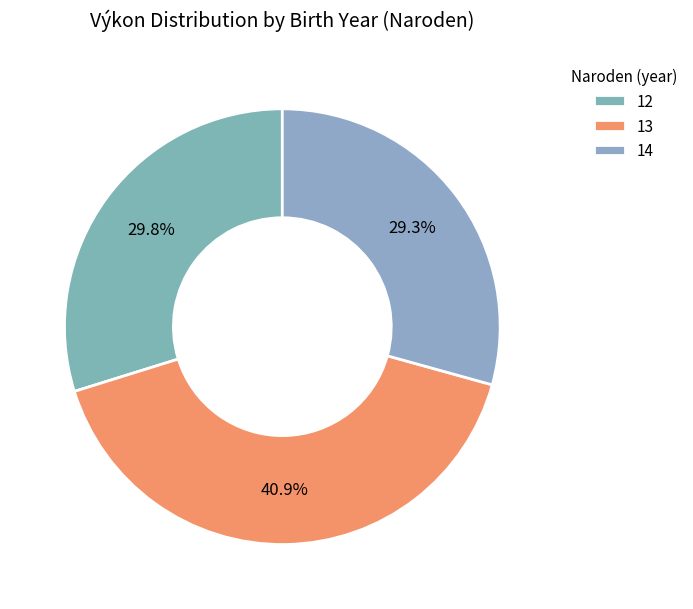

To the nearest percent, what is the average slice percentage?

33%